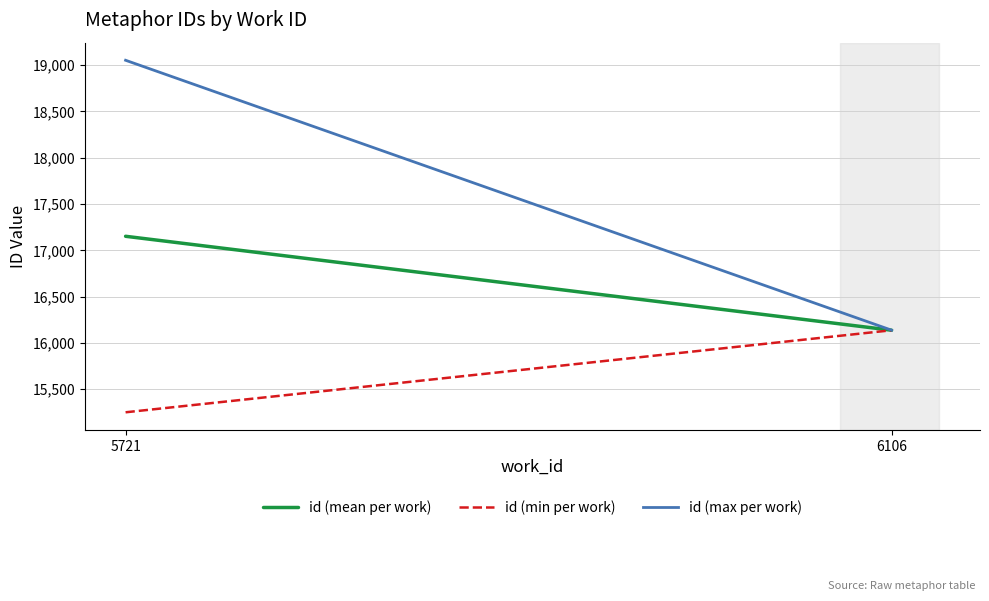

How many data points does each series have?

2